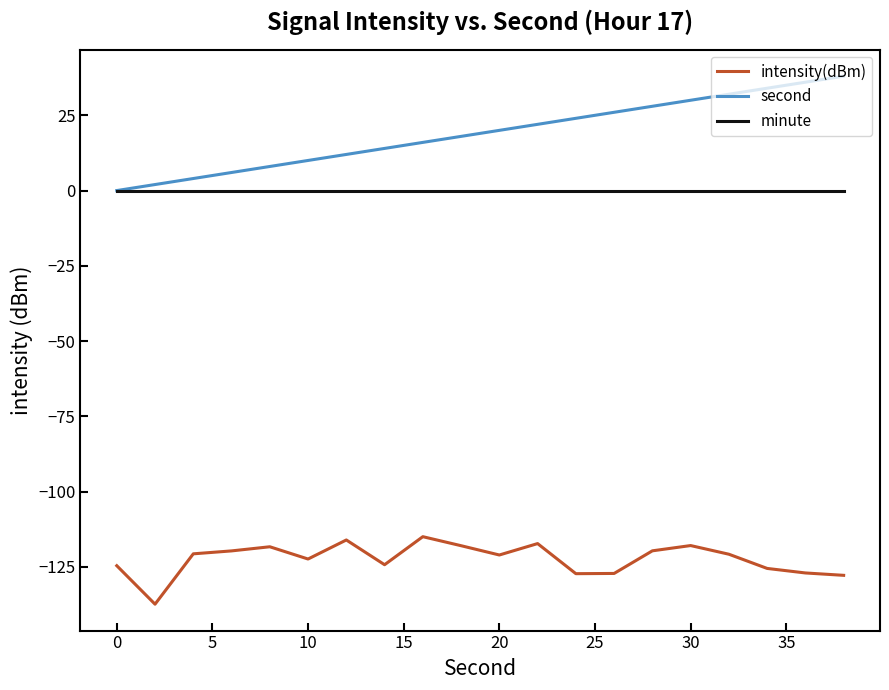

Which series has the largest range (max minus min)?

second